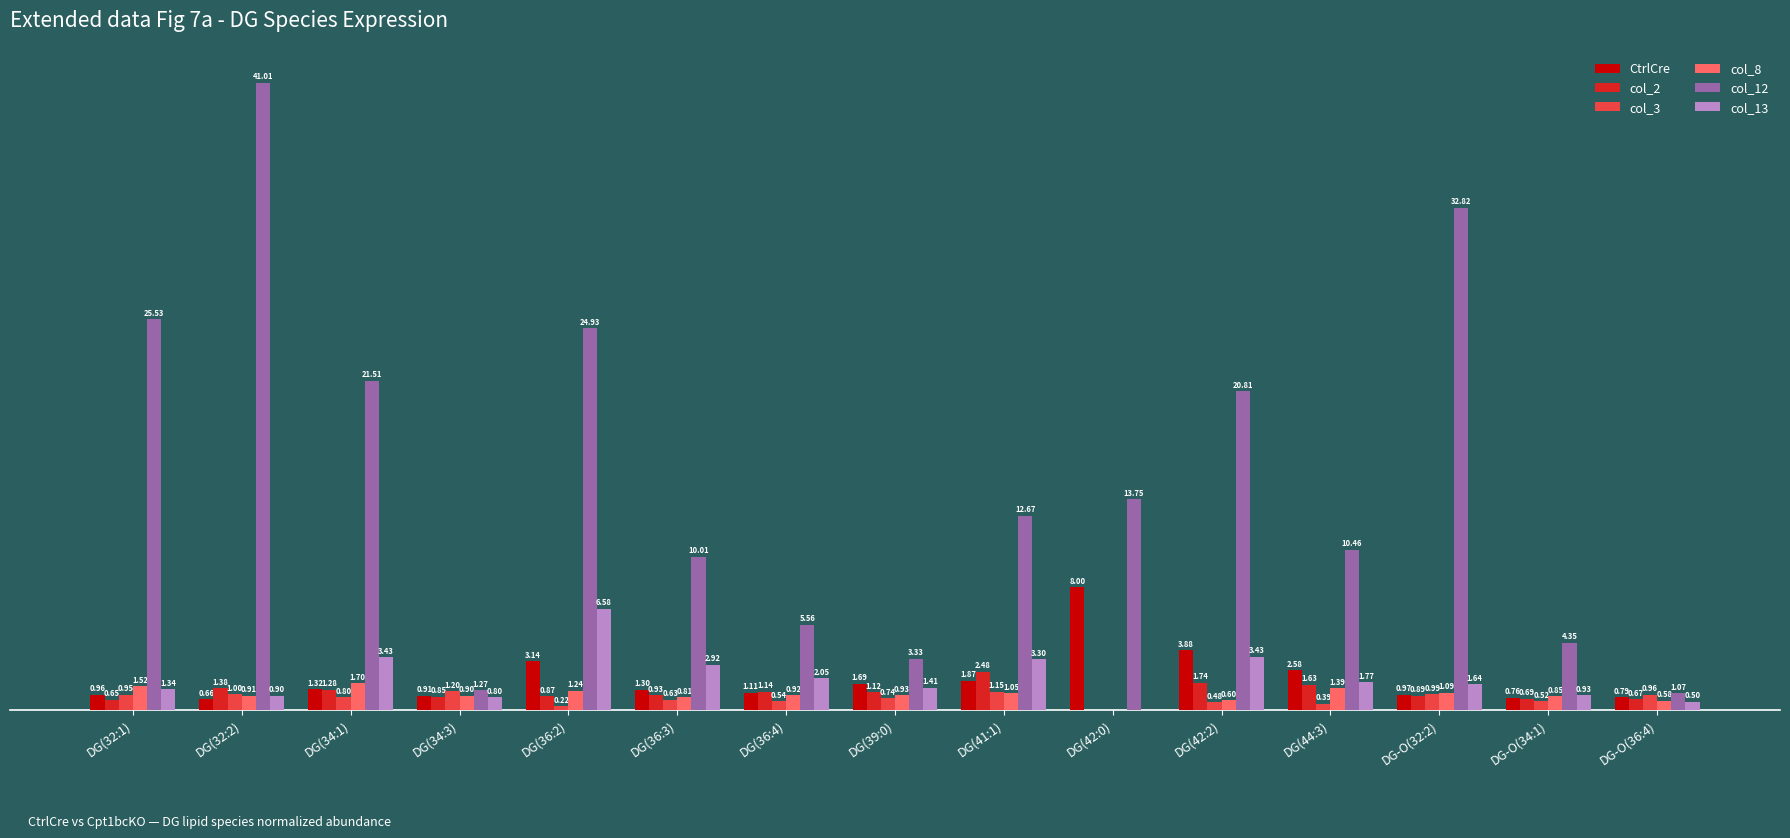

Between DG(32:1) and DG(34:3), which series saw the biggest shift?

col_12